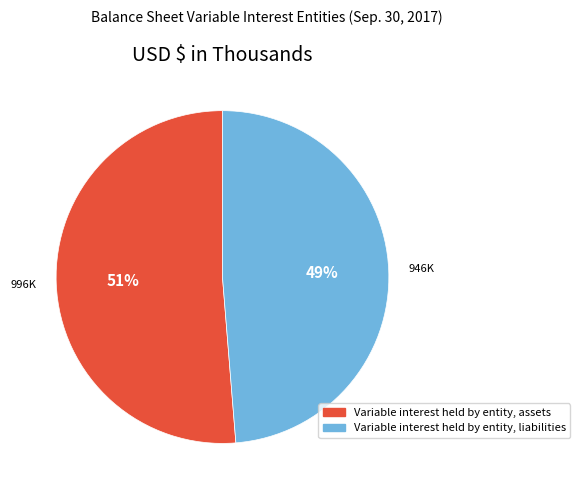

Which category has the biggest portion of the pie?

Variable interest held by entity, assets